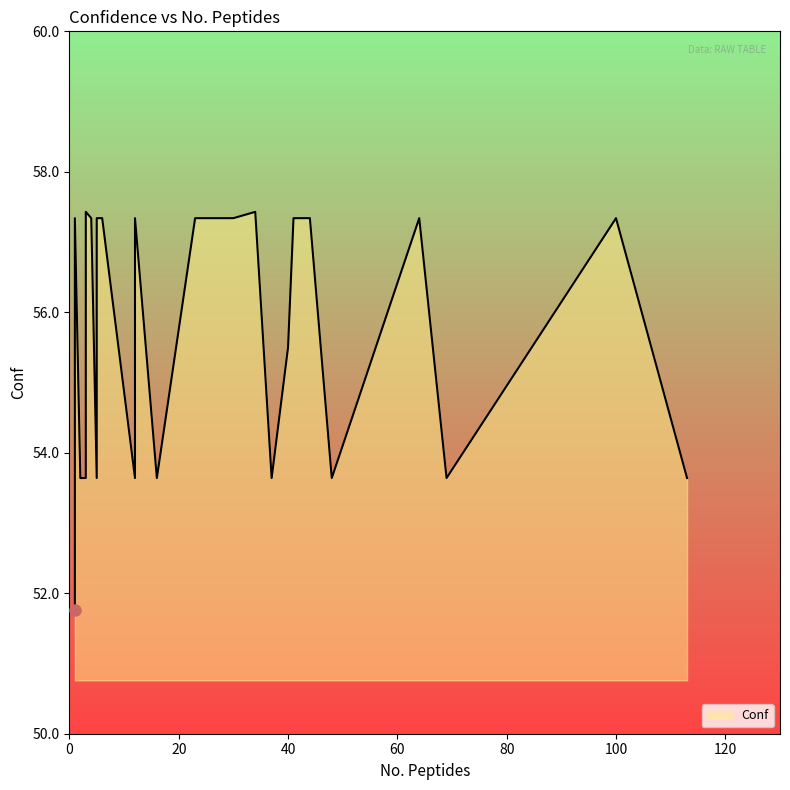

What is the smallest value displayed?

51.8